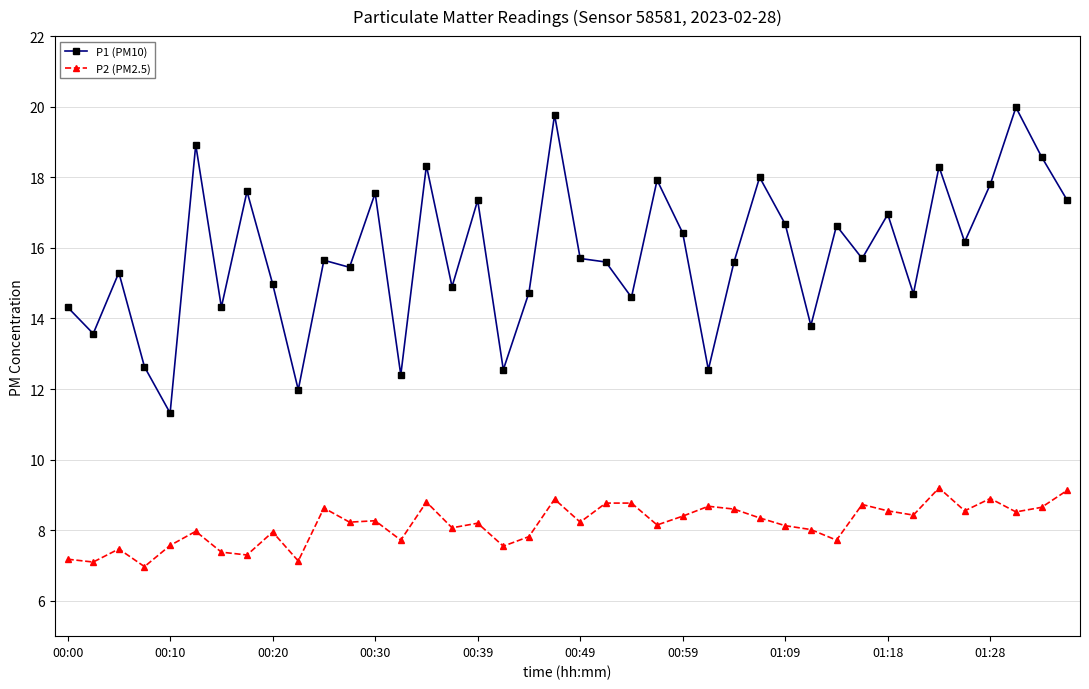

True or false: P1 (PM10) and P2 (PM2.5) intersect in this chart.

False